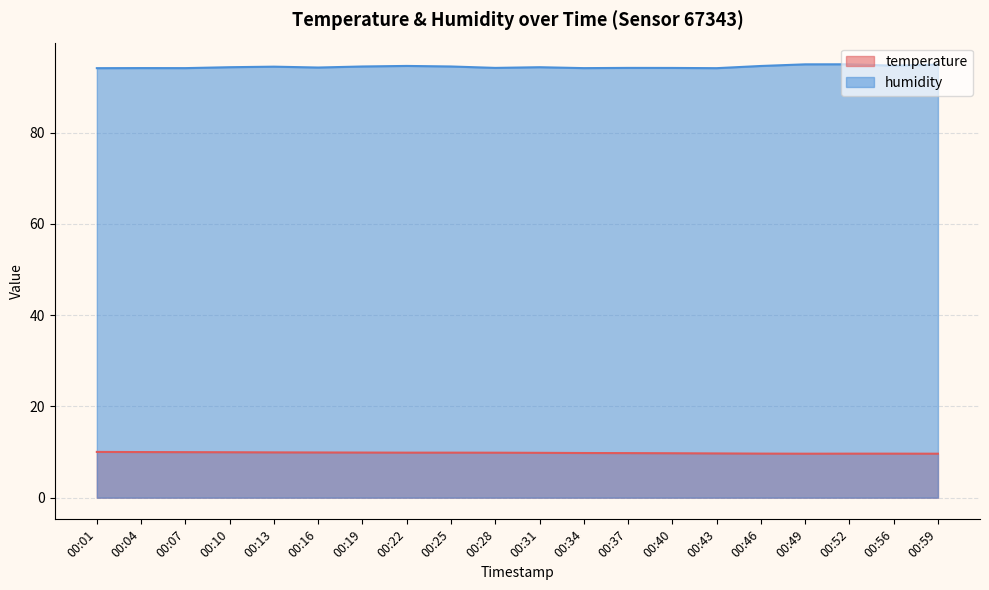

True or false: humidity and temperature cross at least once.

False